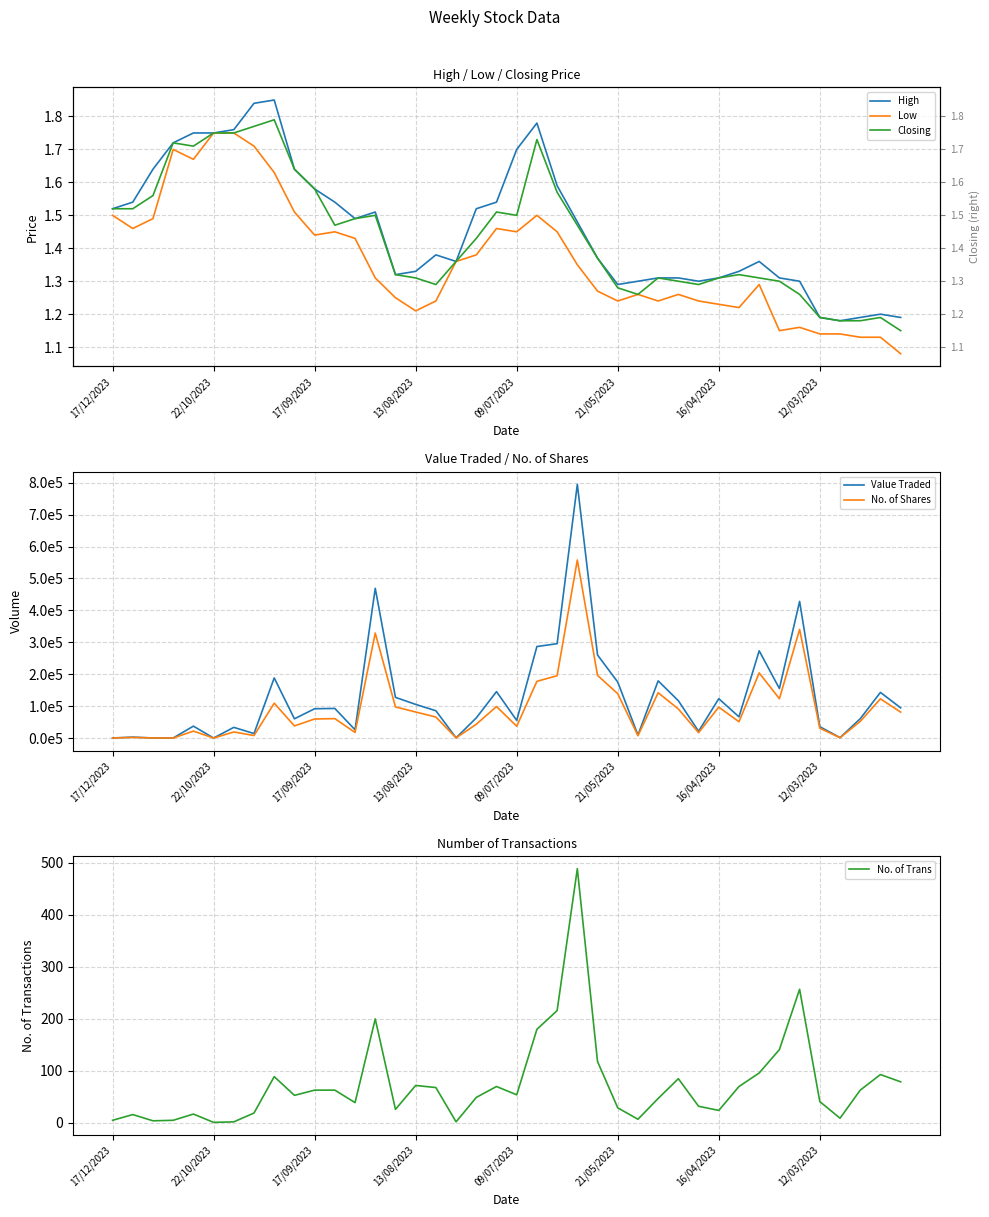

List the series in order of their peak value, lowest first.

Low, Closing, High, No. of Trans, No. of Shares, Value Traded